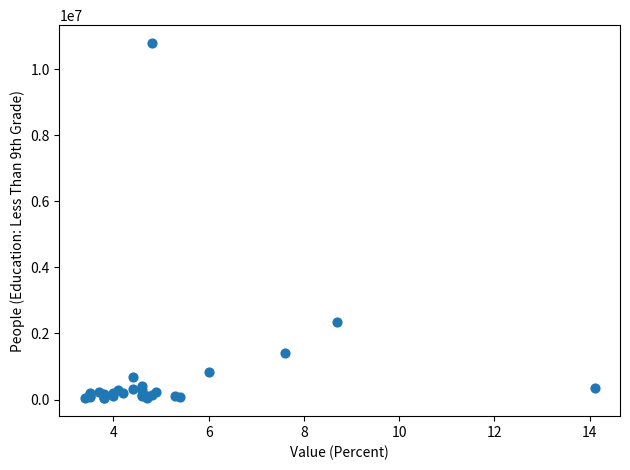

What Y value in the scatter plot is closest to 5414149?

2342364